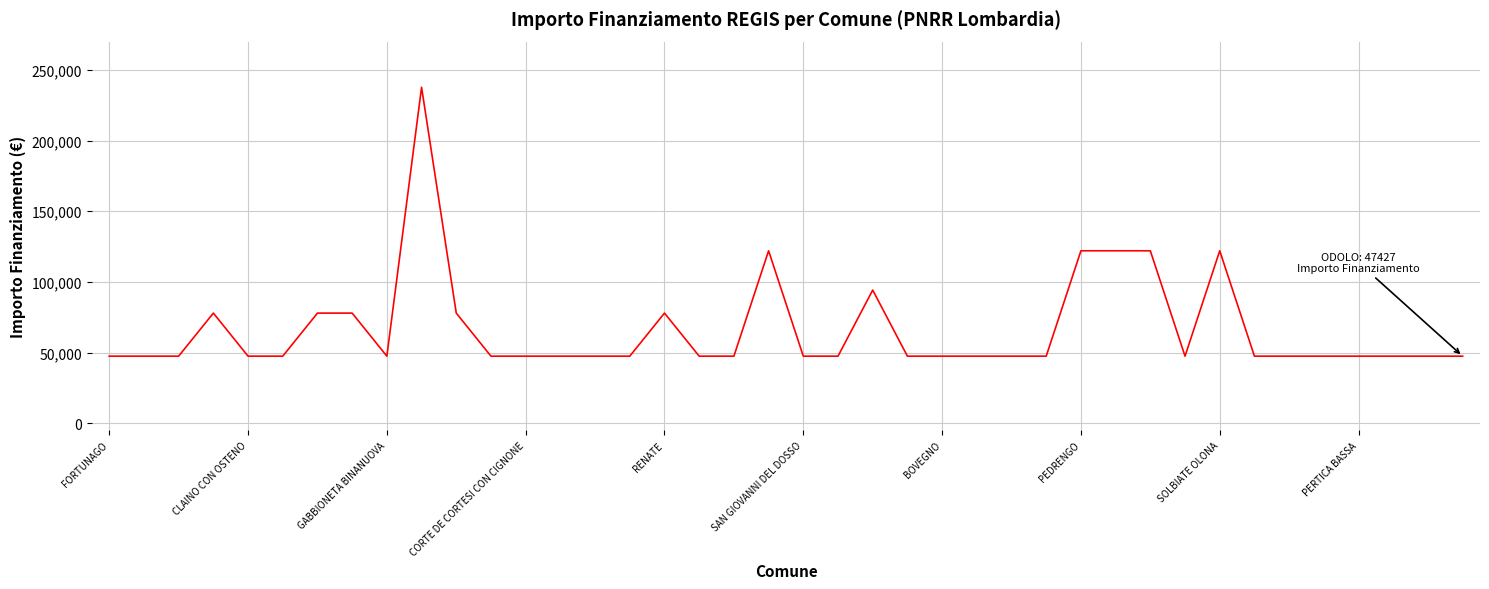

Does the chart have visible grid lines?

Yes